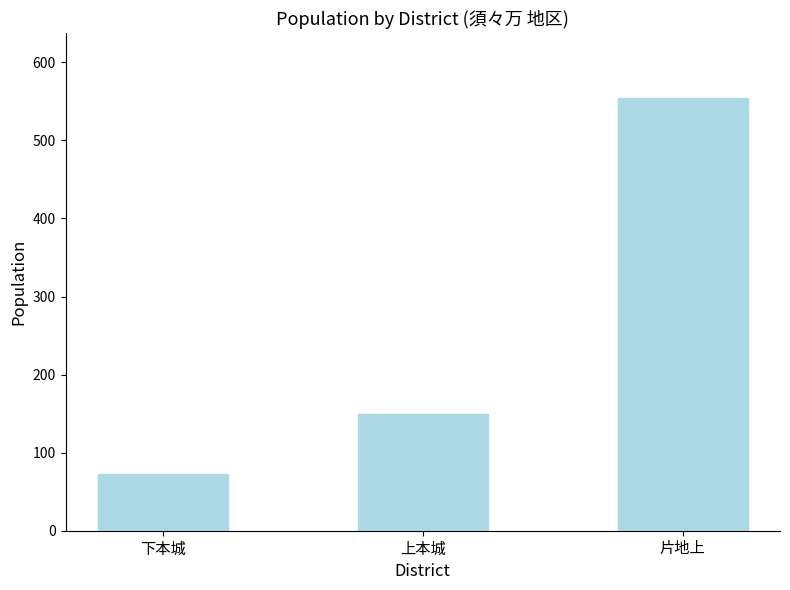

Reading right to left, transcribe all the data shown in this chart.

554	149	73